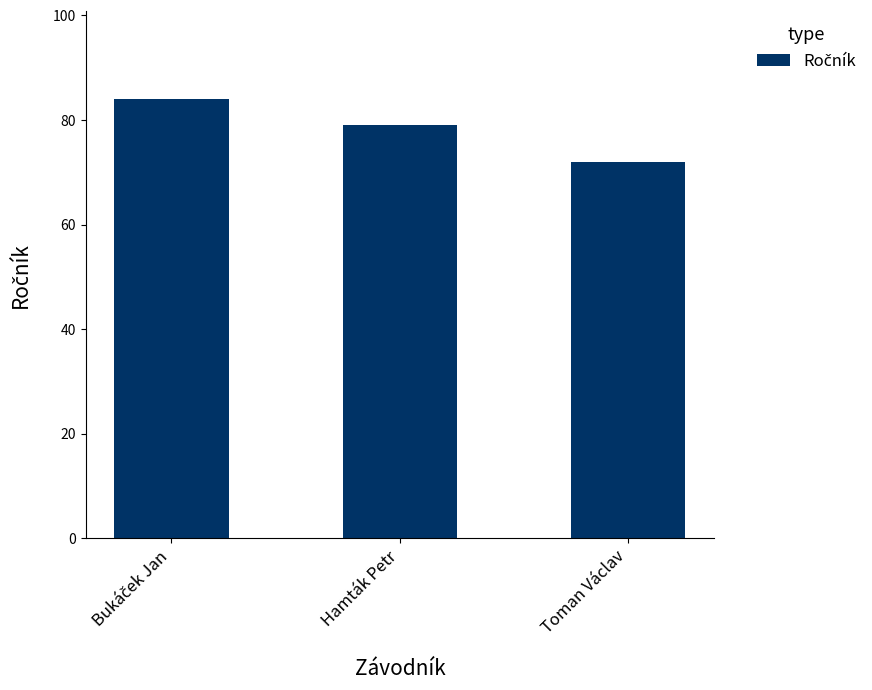

What is the average value?

78